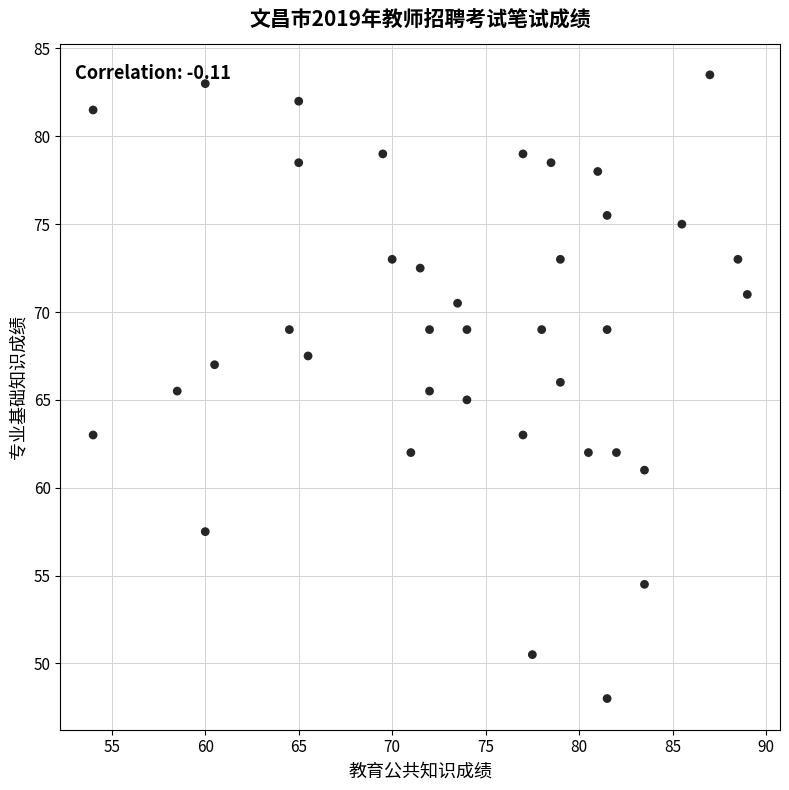

What is the range of X values (max minus min)?

35.0